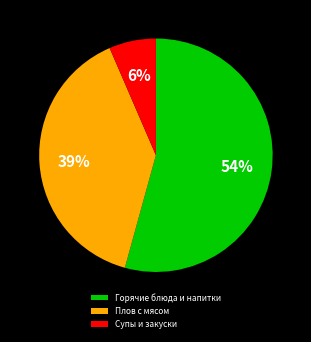

What is the smallest slice in the pie chart?

Супы и закуски